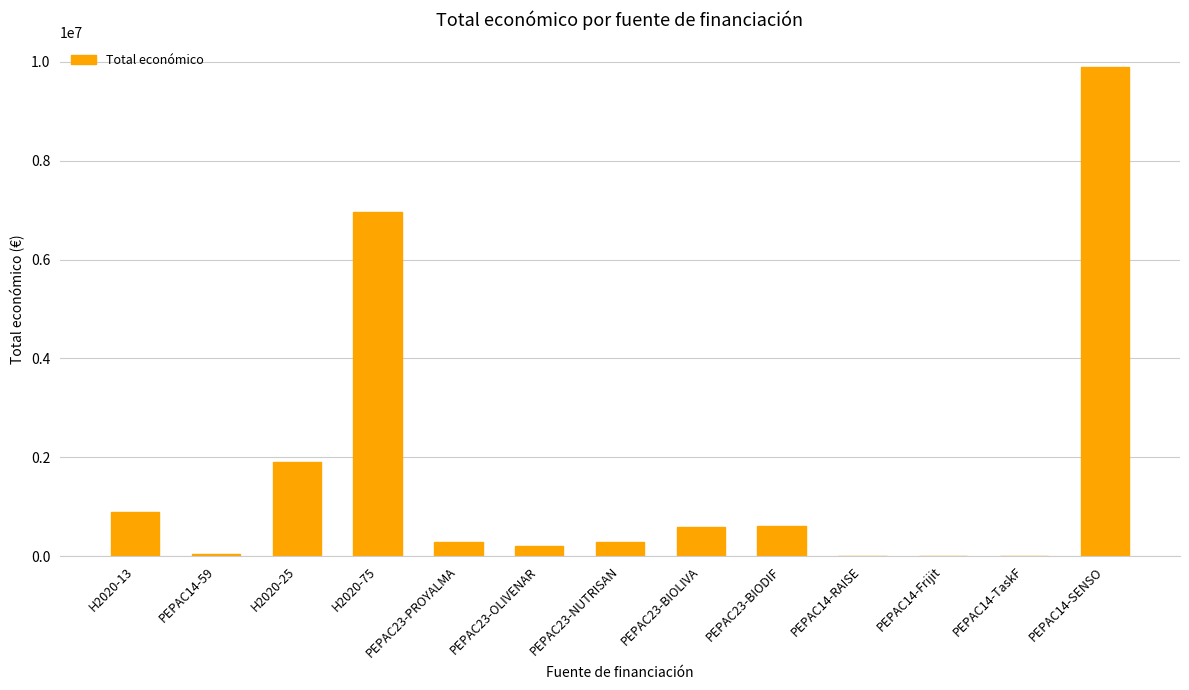

What is the average value?

1667547